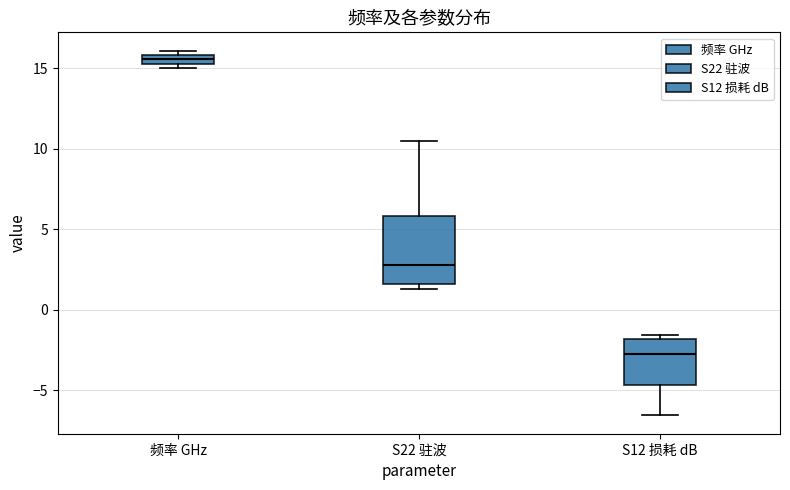

Which box's median line is the highest?

频率 GHz